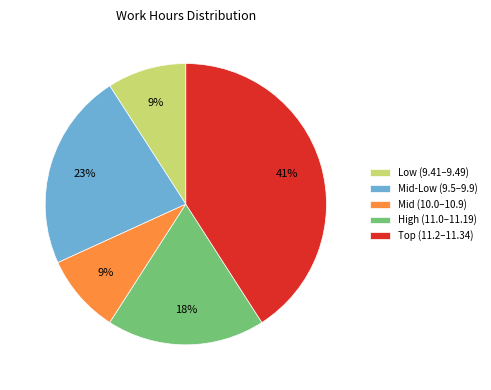

Combined, do Mid (10.0–10.9) and Low (9.41–9.49) account for over 50%?

No